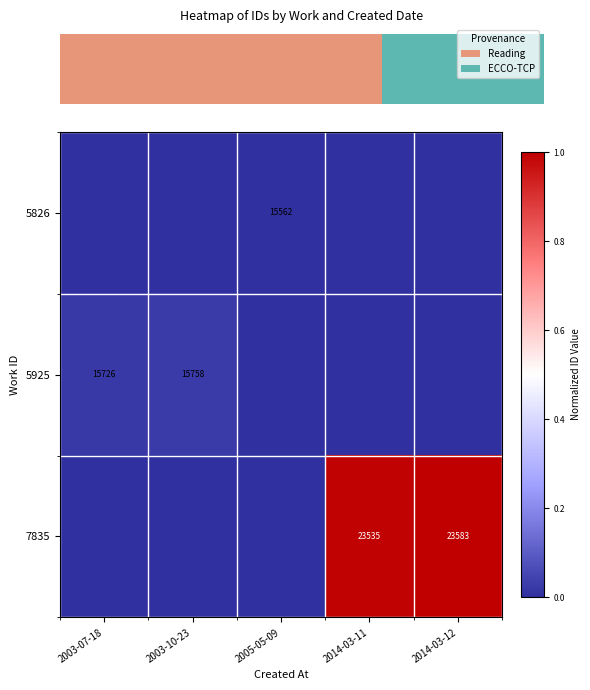

The value of 5925 at 2003-07-18 is 8901. True or false?

False